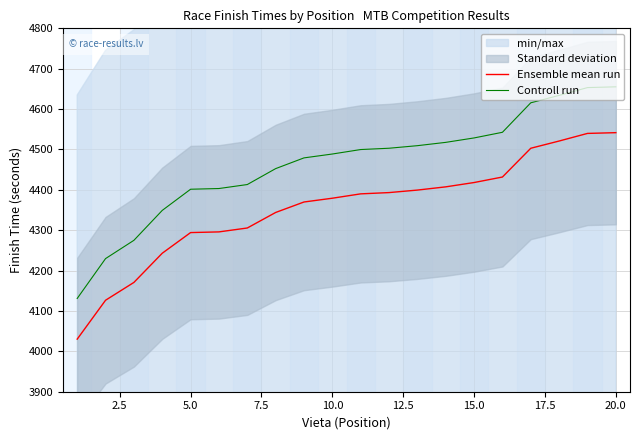

Does the chart display data point markers on the line(s)?

No